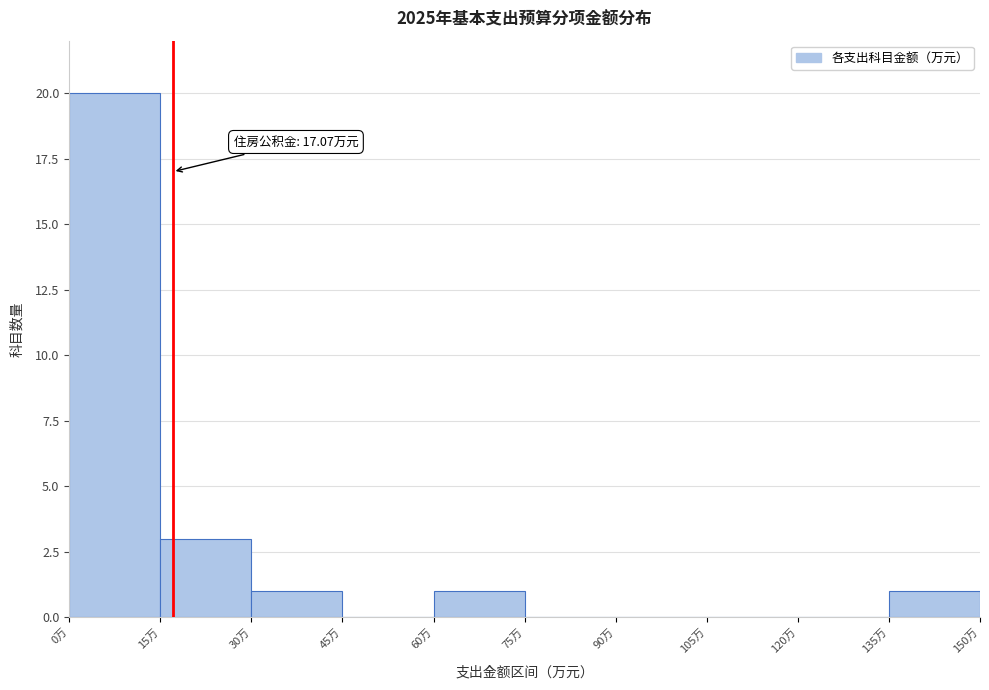

Over which range of the x-axis is the bar tallest?

0 to 15